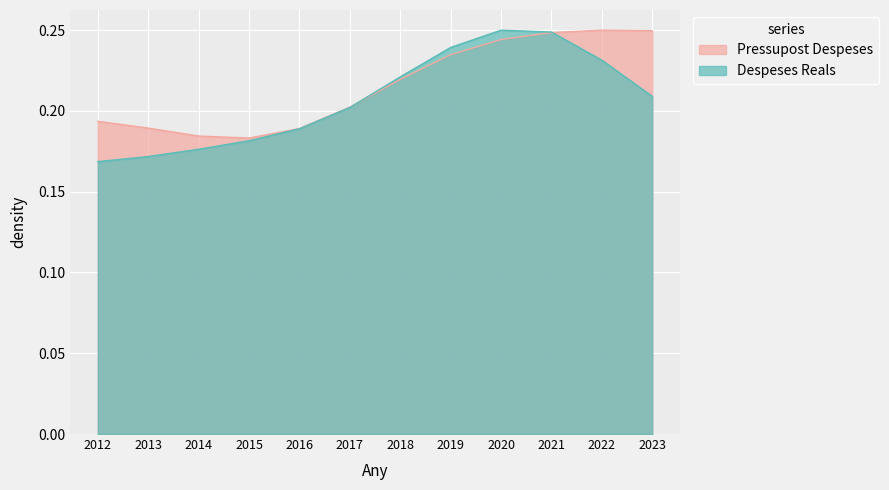

What is the sum of all values?

2.6